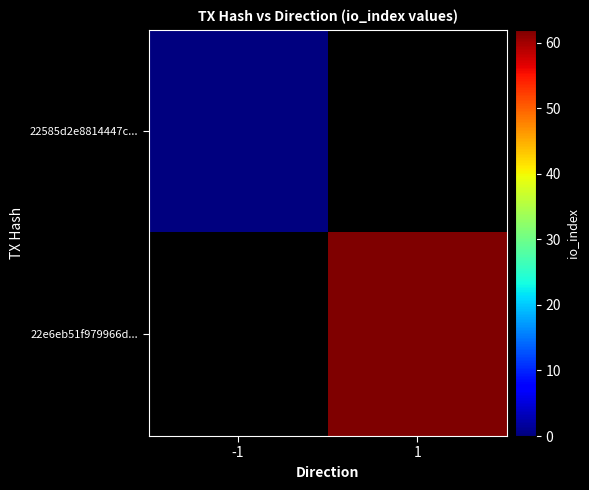

True or false: 22e6eb51f979966d... has a value of 62.0 at 1.

True